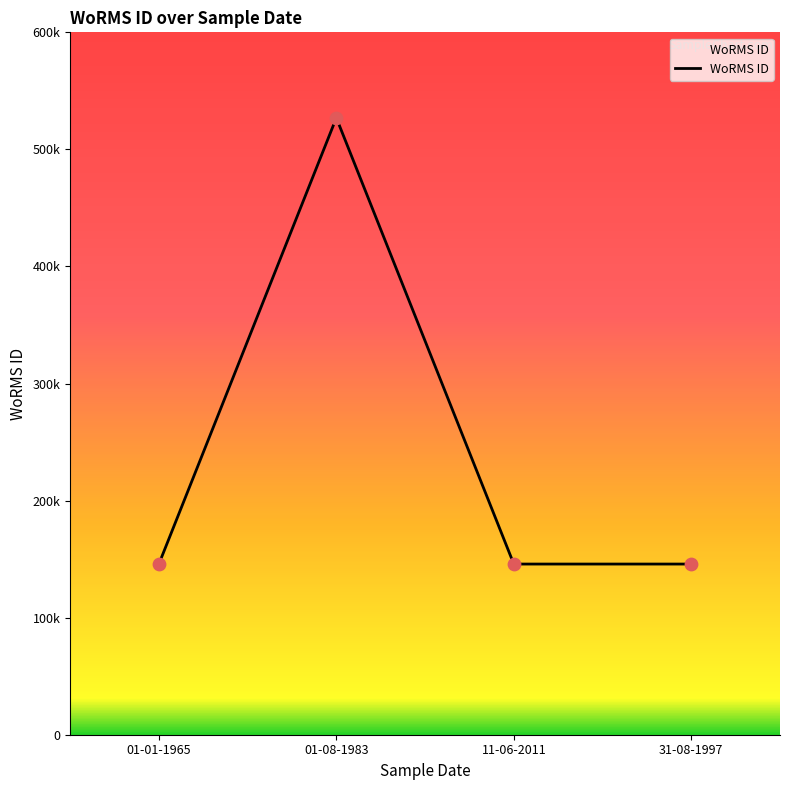

Is this an area chart (filled region under the line)?

Yes